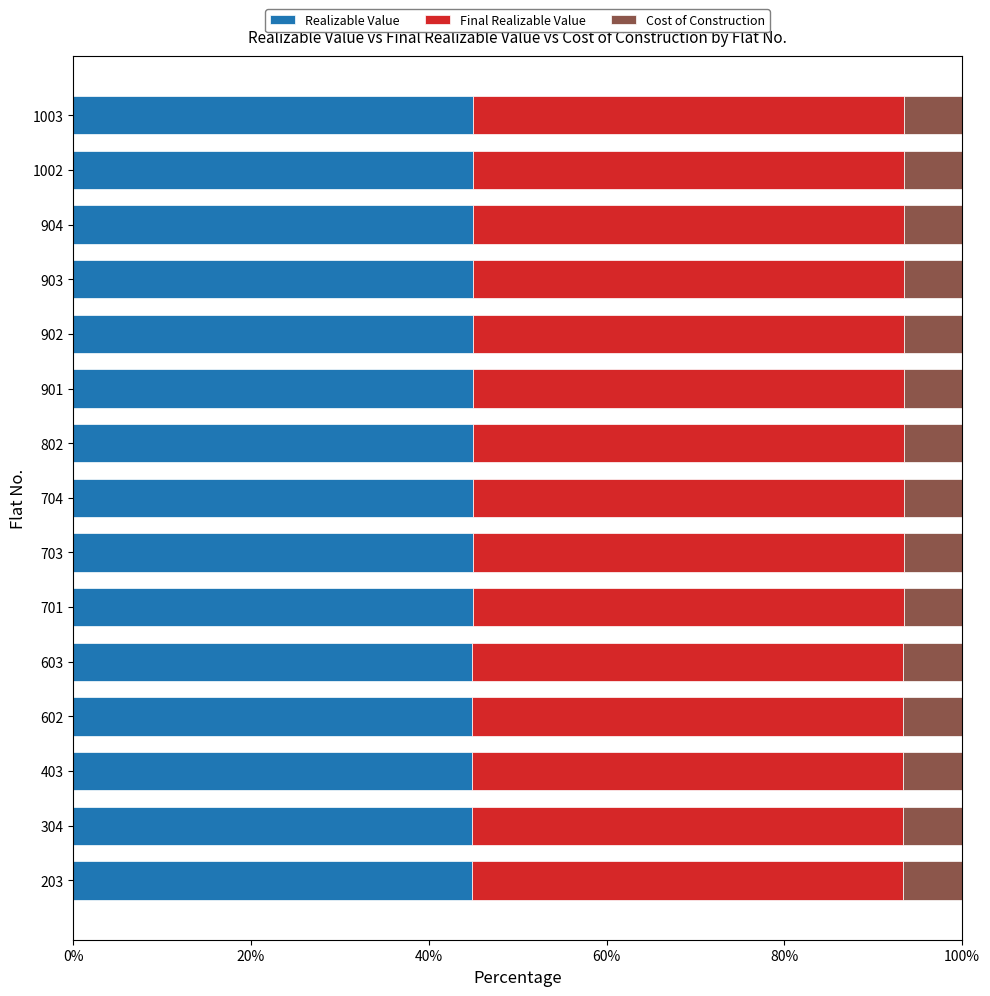

What is the sum of the Realizable Value values at 901 and 903?

89.9